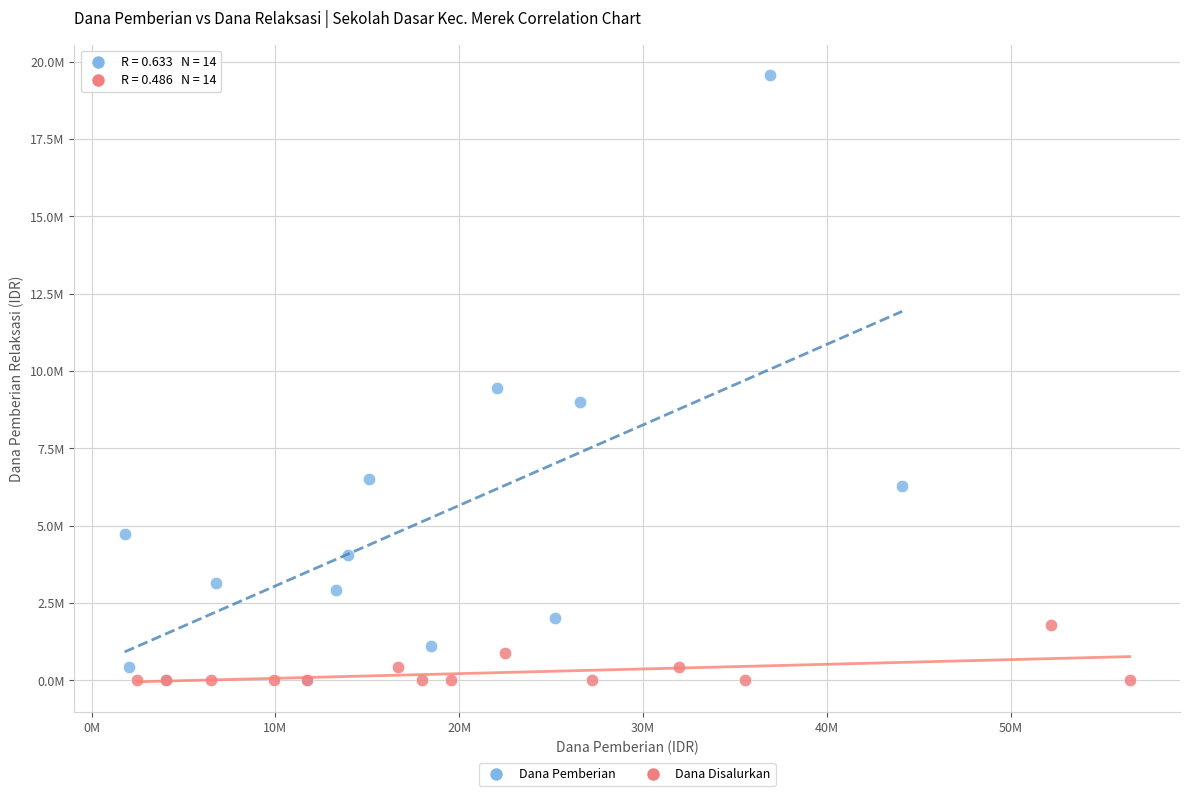

Which series contains the highest Y value?

Dana Pemberian